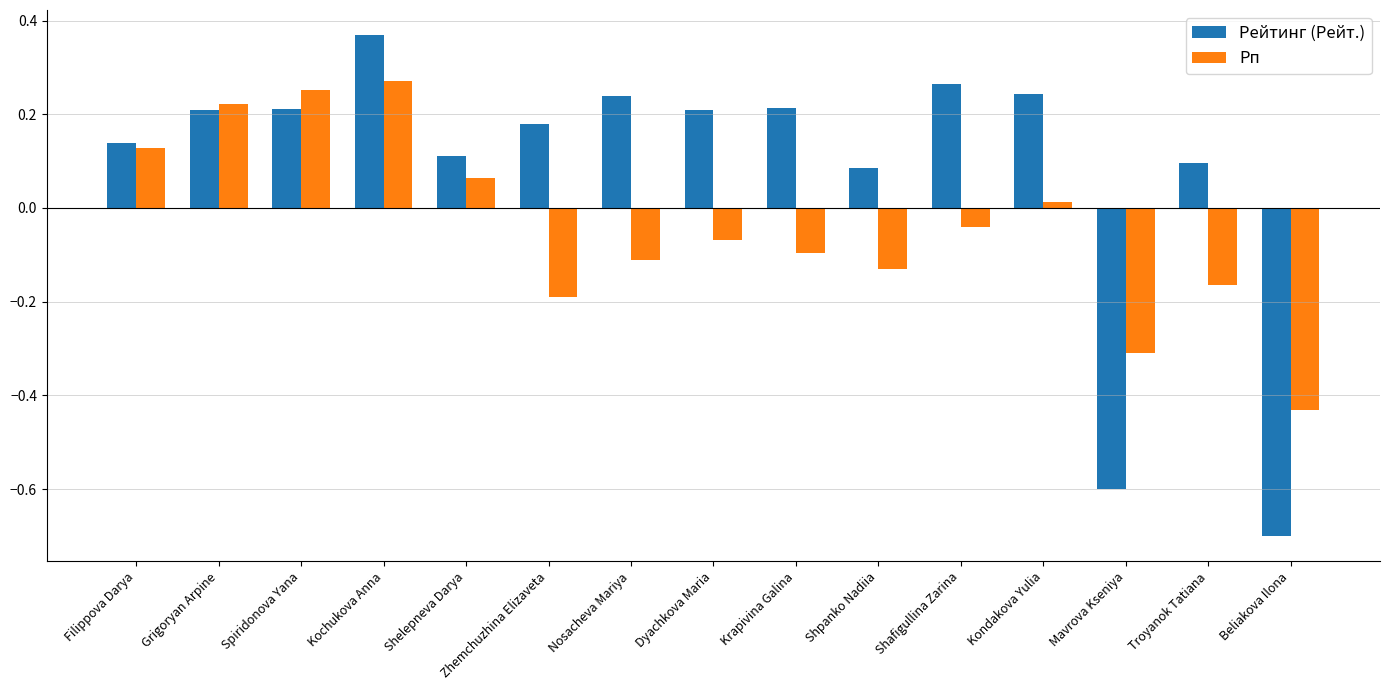

What is the difference between the maximum and second lowest values in the Рп series?

0.6